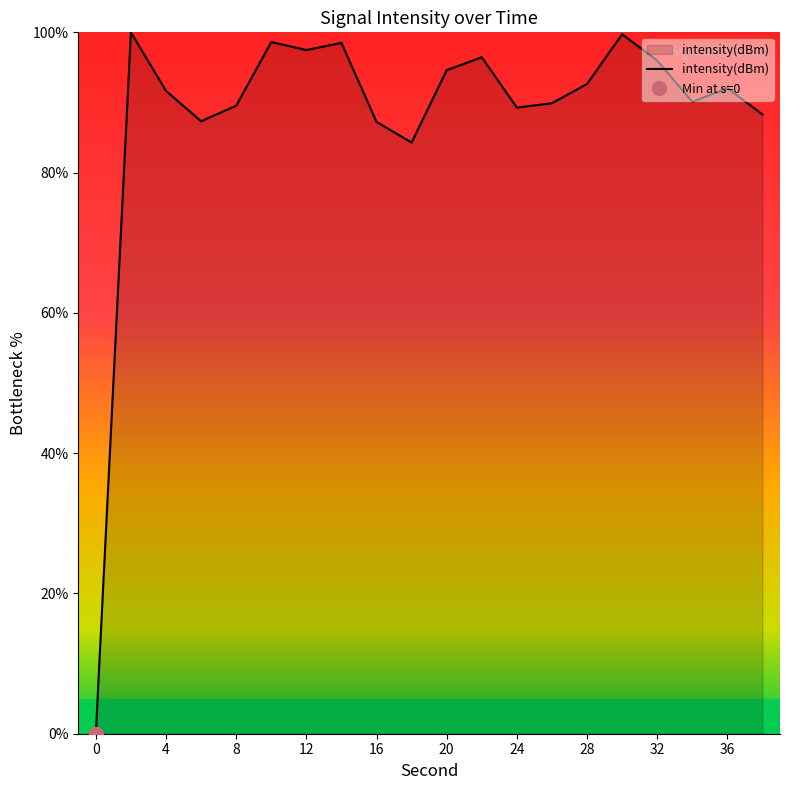

What is the maximum value for intensity(dBm)?

100.0